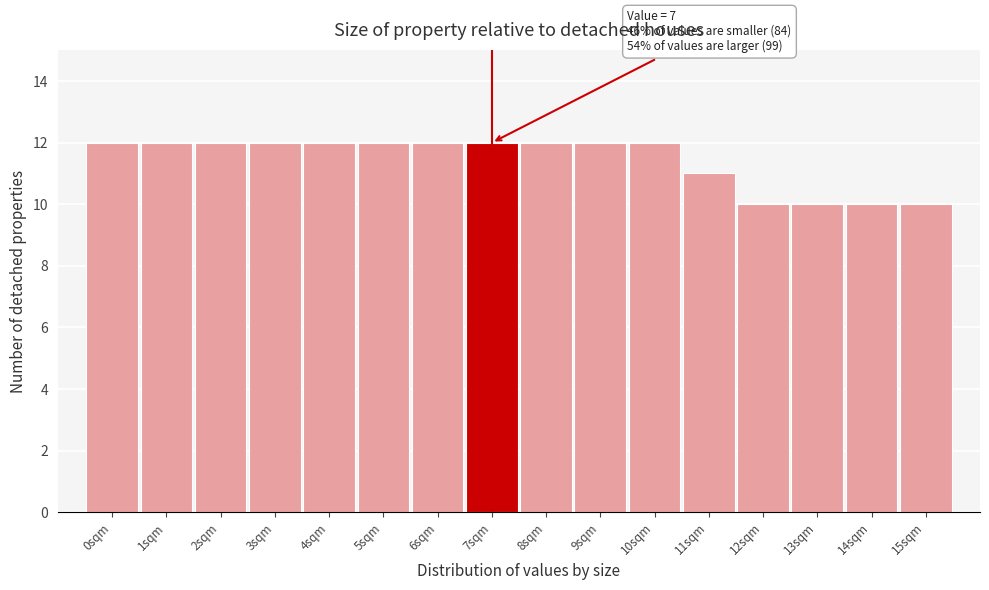

Reading right to left, list all the values displayed in this chart.

15sqm=10	14sqm=10	13sqm=10	12sqm=10	11sqm=11	10sqm=12	9sqm=12	8sqm=12	7sqm=12	6sqm=12	5sqm=12	4sqm=12	3sqm=12	2sqm=12	1sqm=12	0sqm=12